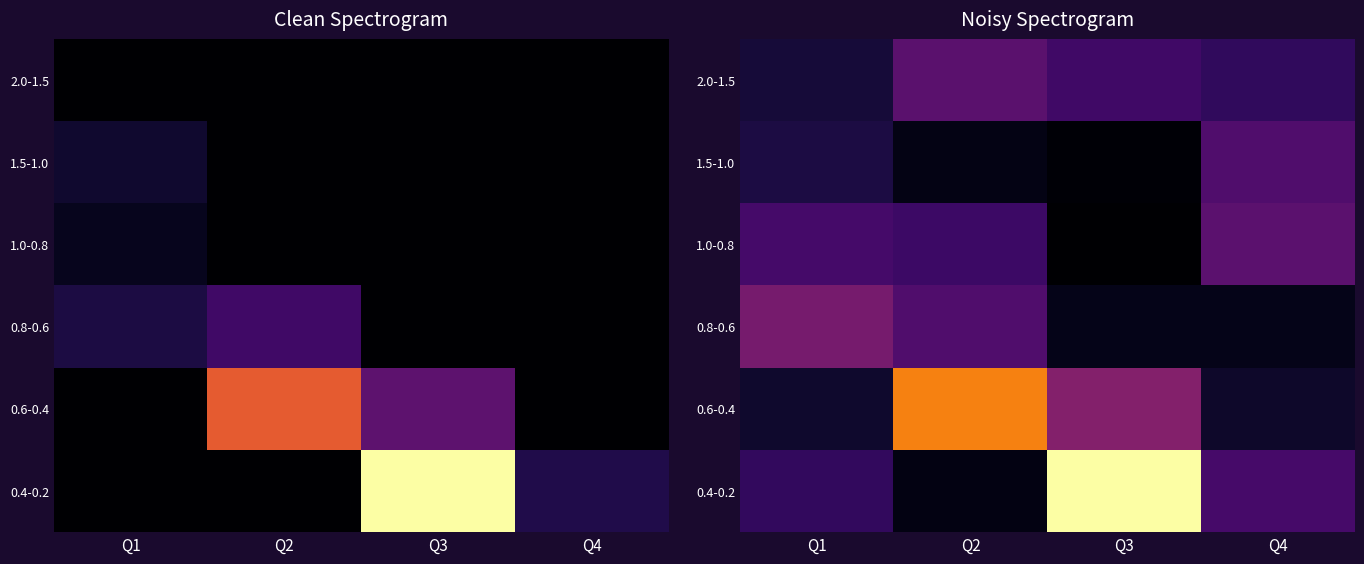

At which category is the sum across all series the highest?

Q3